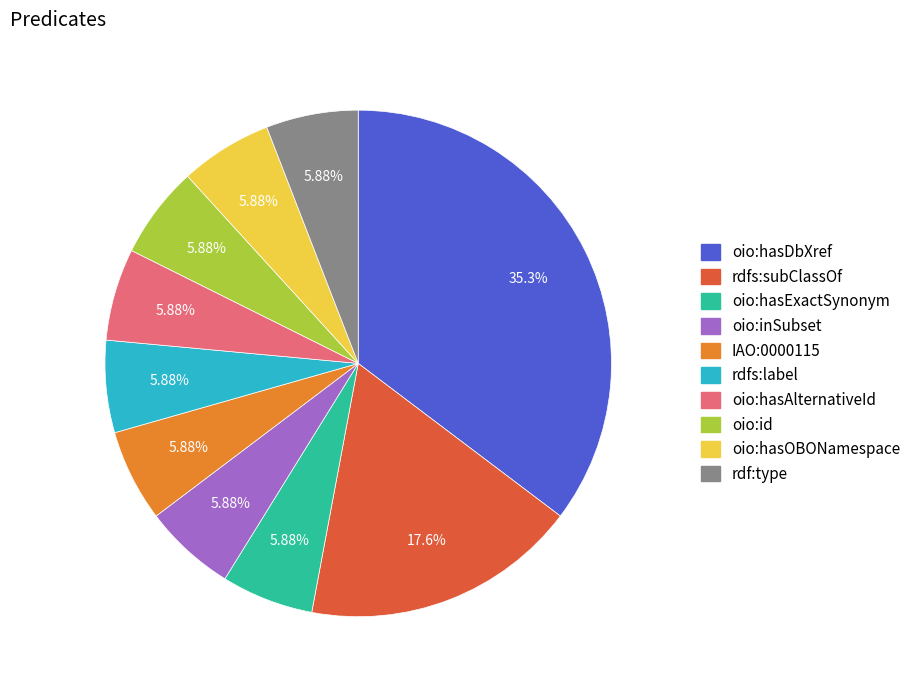

Does oio:id represent more than half of the total?

No